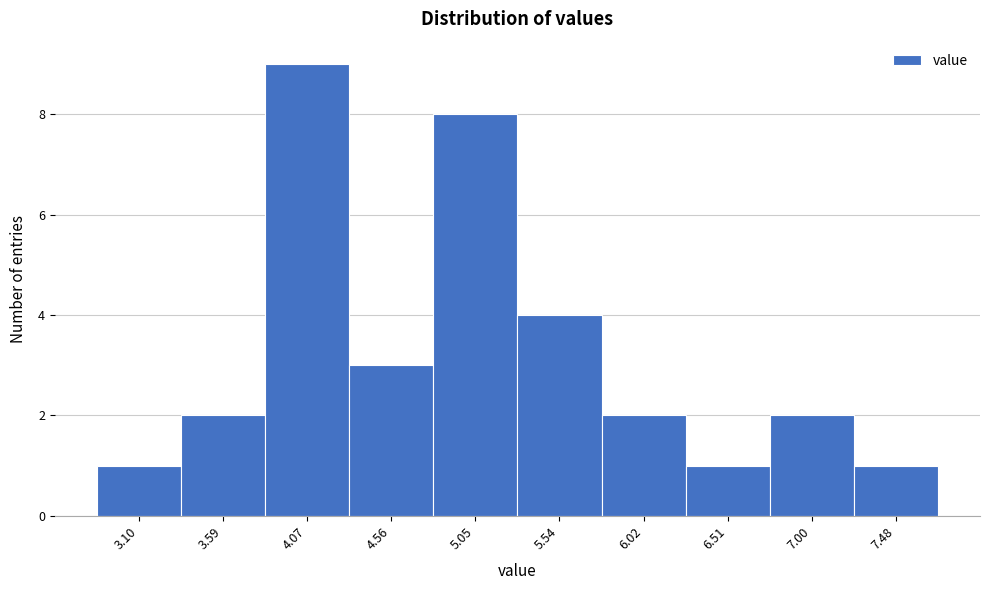

Reading right to left, list all the values displayed in this chart.

7.48=1	7.00=2	6.51=1	6.02=2	5.54=4	5.05=8	4.56=3	4.07=9	3.59=2	3.10=1